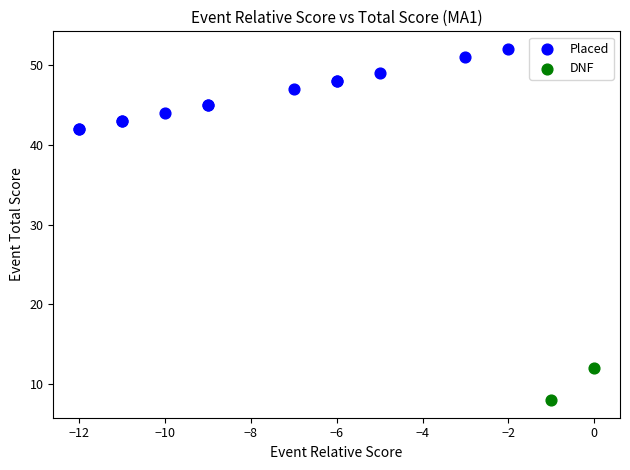

What are all the series names shown in the legend?

Placed, DNF